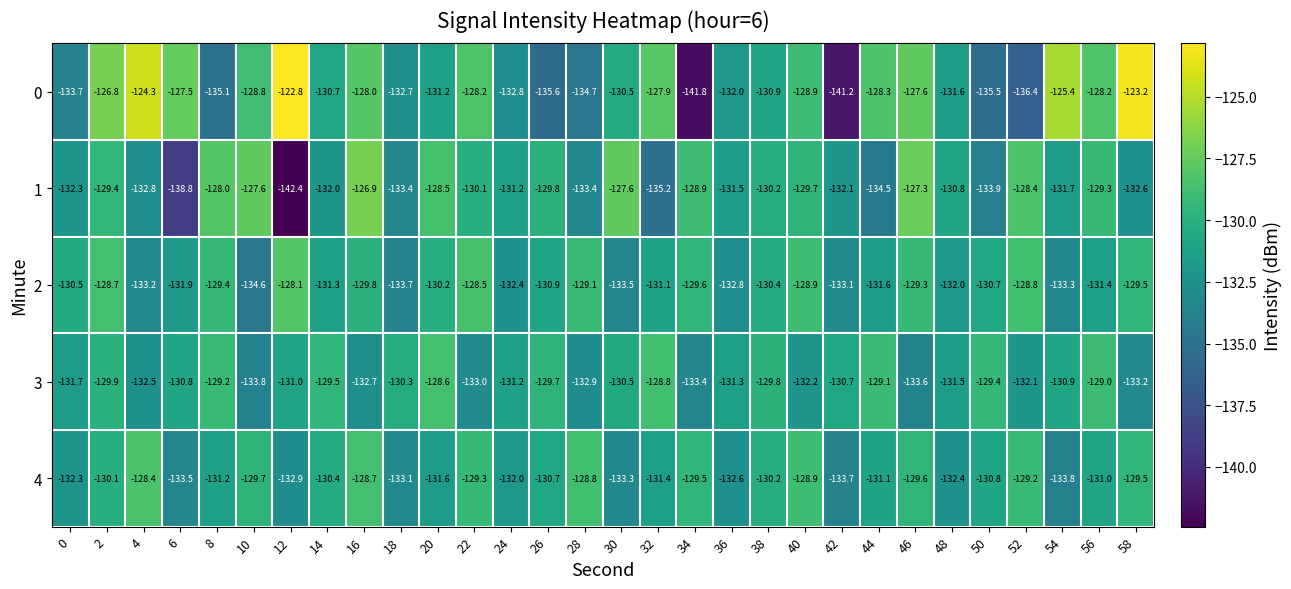

What is the sum of the 1 values at 58 and 48?

-263.4